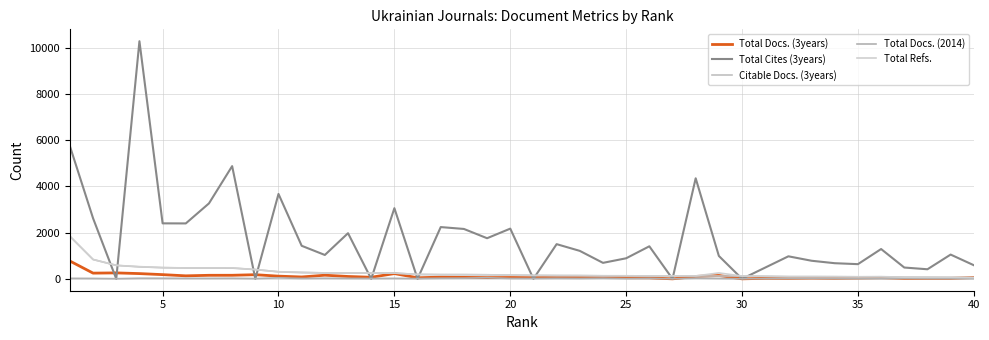

What is the sum of all Total Docs. (2014) values?

757